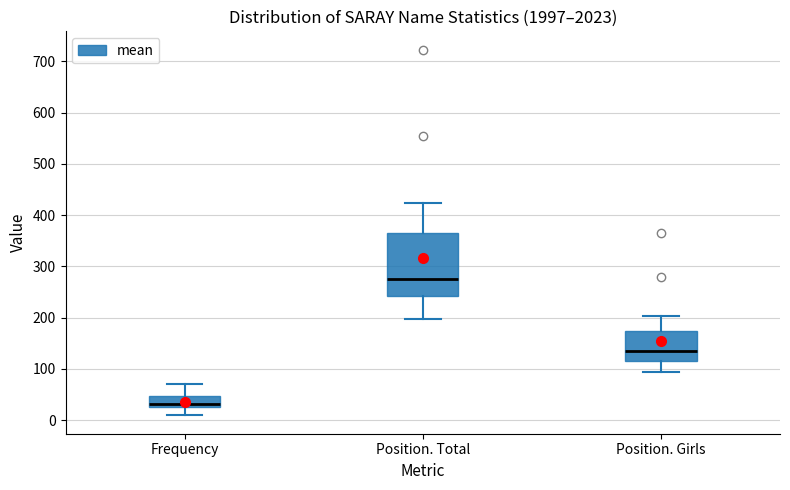

Which box's median line is the highest?

Position. Total